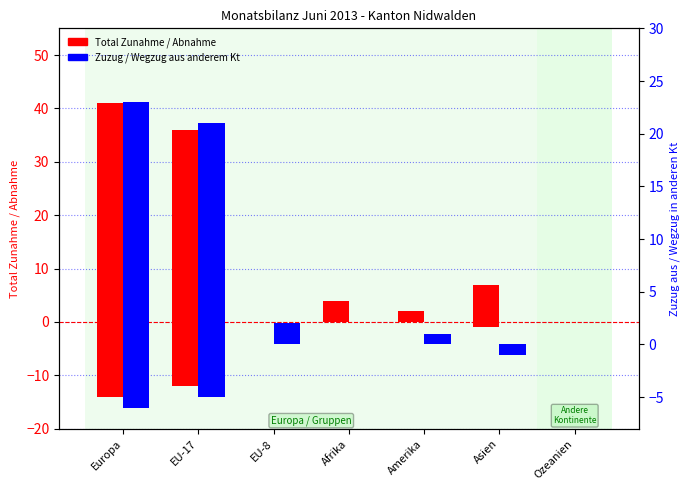

The Total Zunahme (rot) series shows 4 at Afrika. True or false?

True